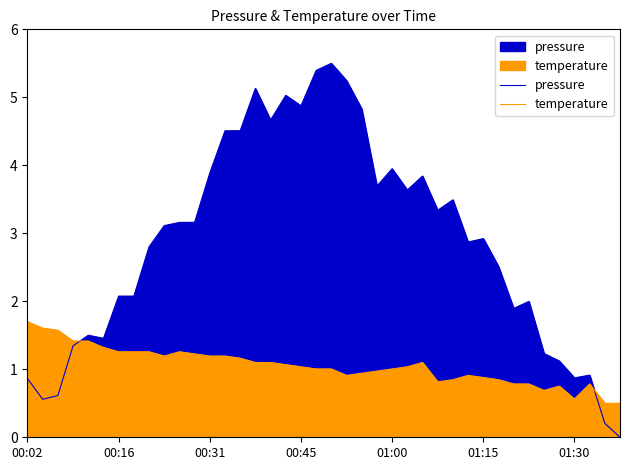

After their last crossing, which series has the higher values: temperature or pressure?

temperature